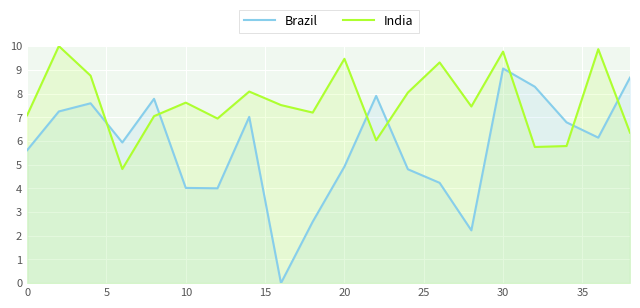

At which category is the sum across all series the highest?

30